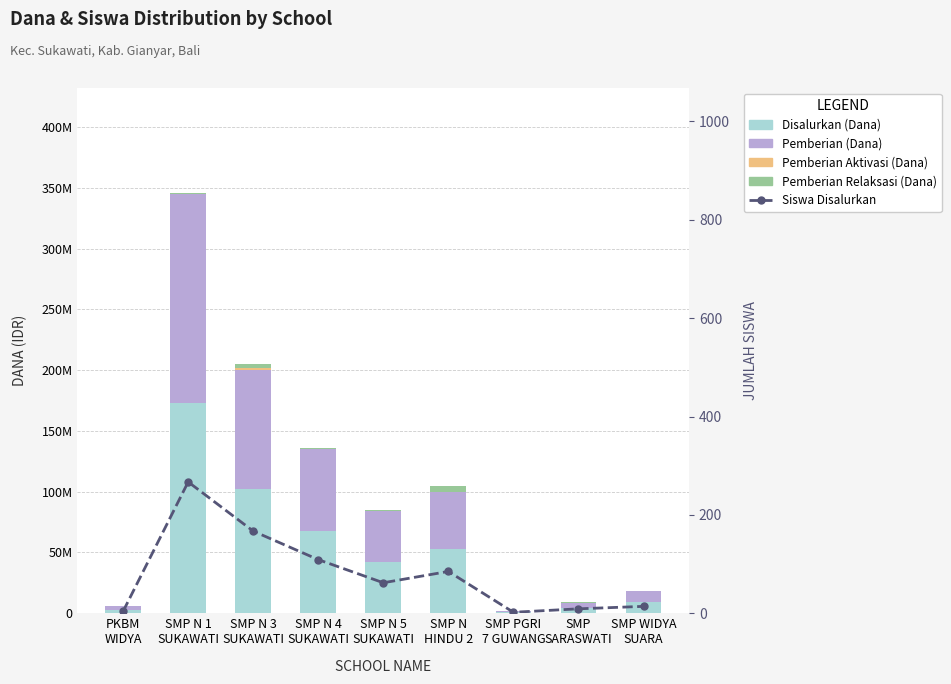

What is the greatest value displayed?

172875000